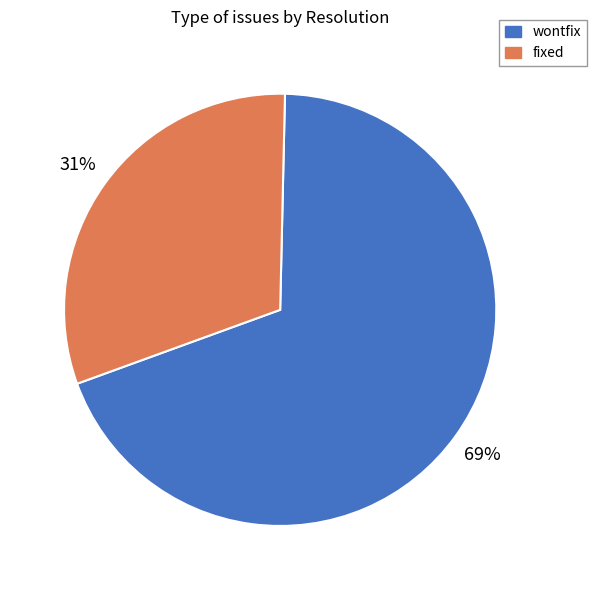

To the nearest percent, what is the difference between the largest and smallest slice percentages?

38%